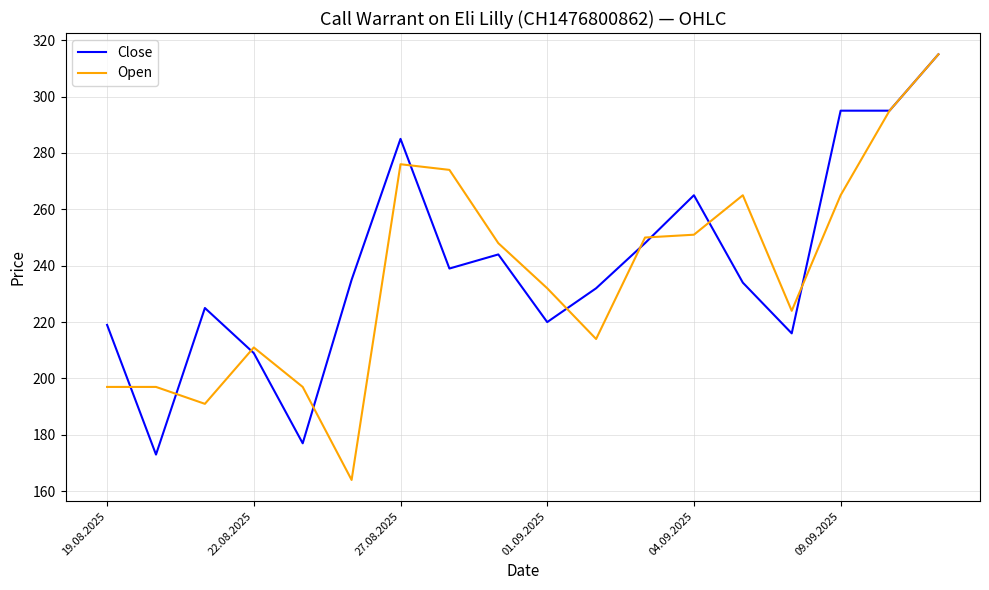

What is the smallest value displayed?

164